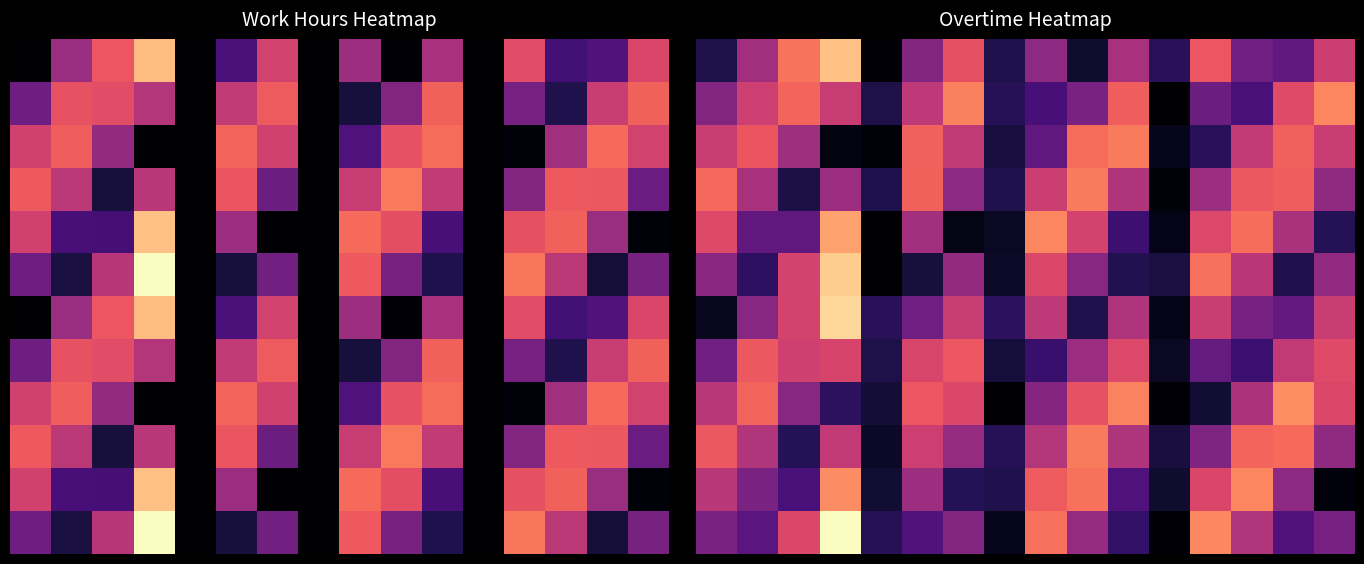

What is the minimum value shown in the chart?

0.1